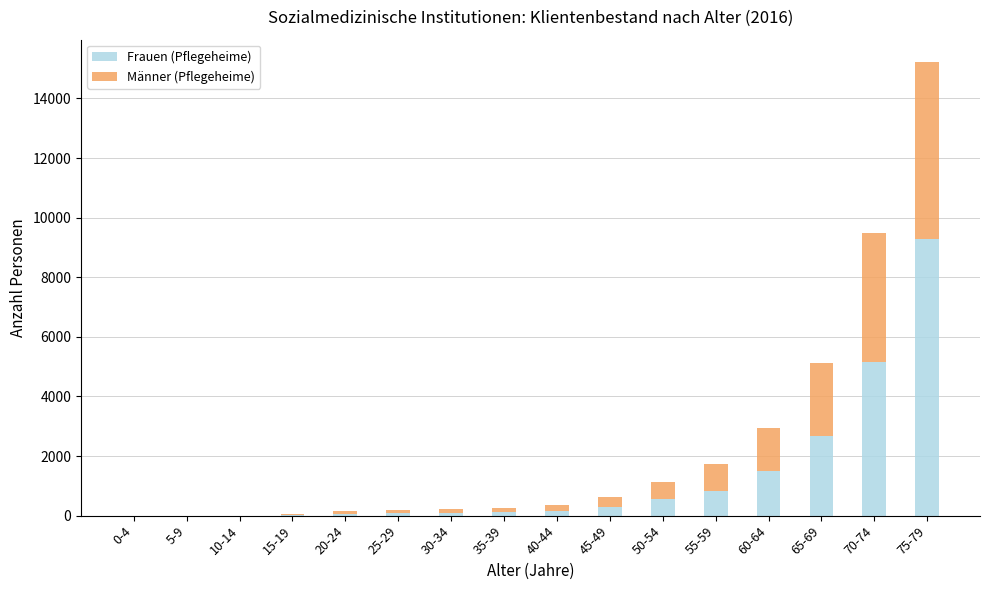

What is the highest value of the Frauen (Pflegeheime) series?

9267